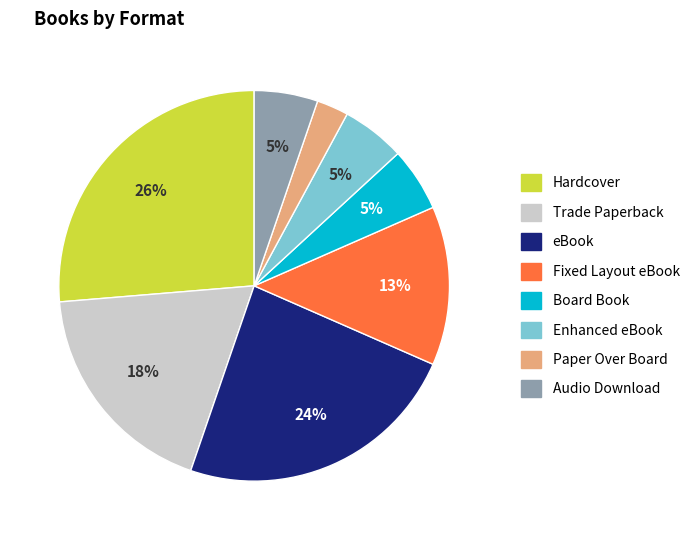

Which has a higher value, Trade Paperback or Hardcover?

Hardcover